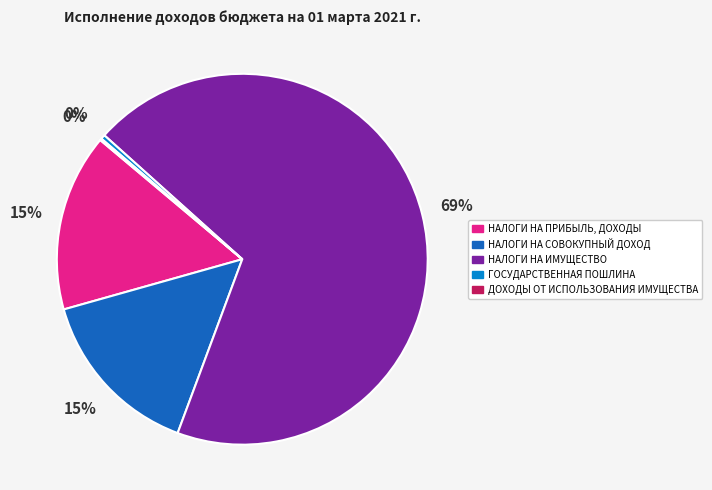

Is there any slice that represents more than half of the pie?

Yes